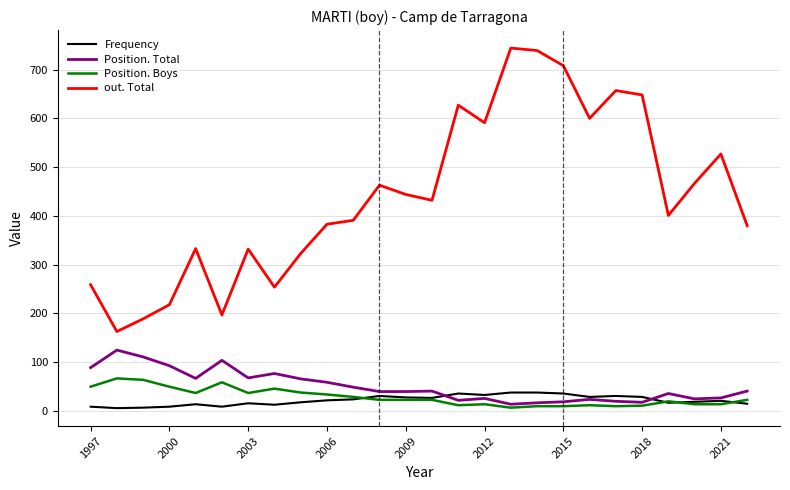

Which series has the widest spread of values?

out. Total